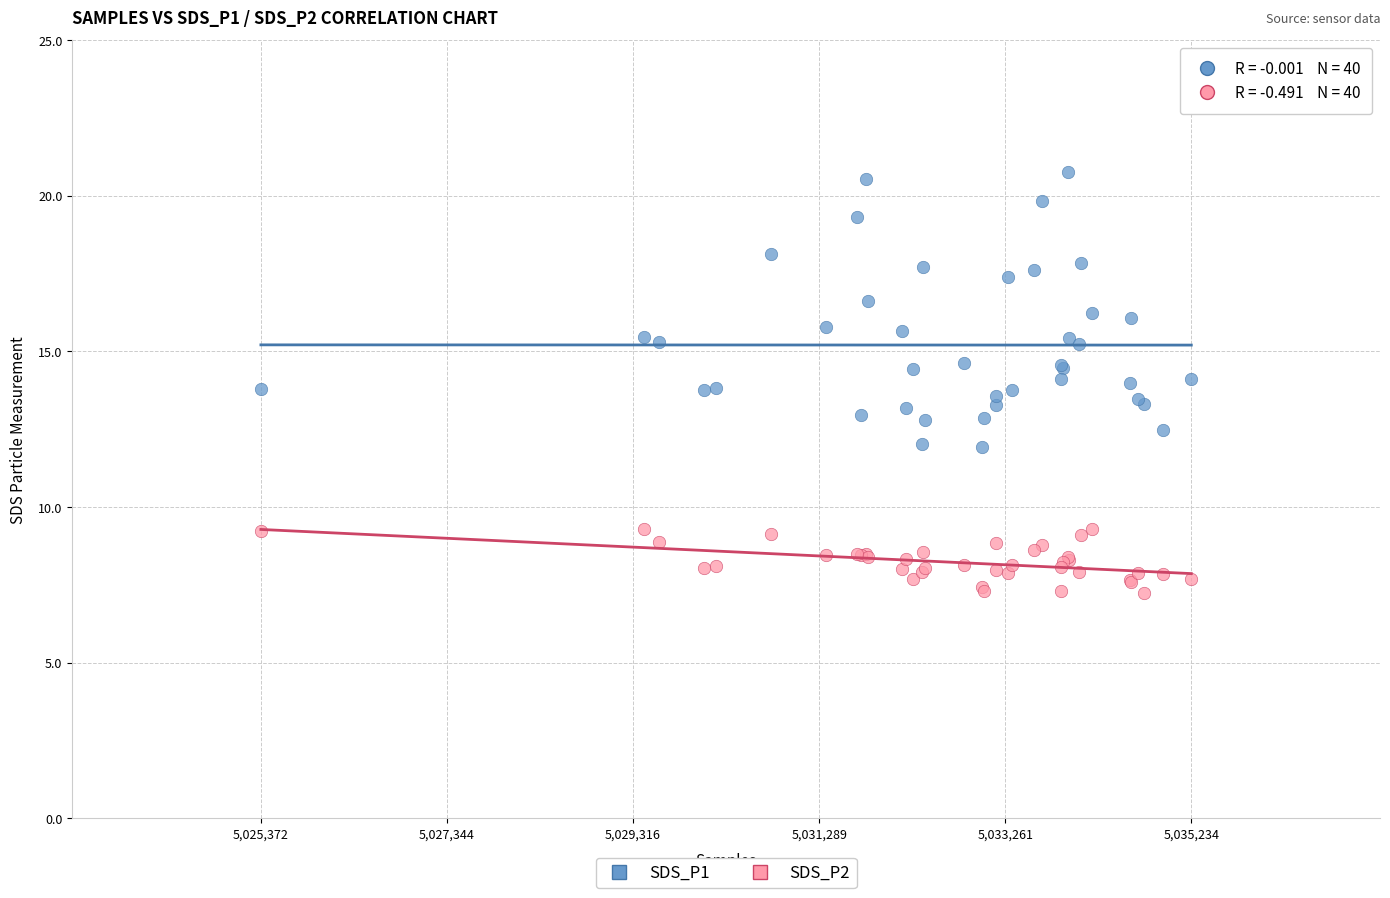

Which series contains the highest Y value?

SDS_P1